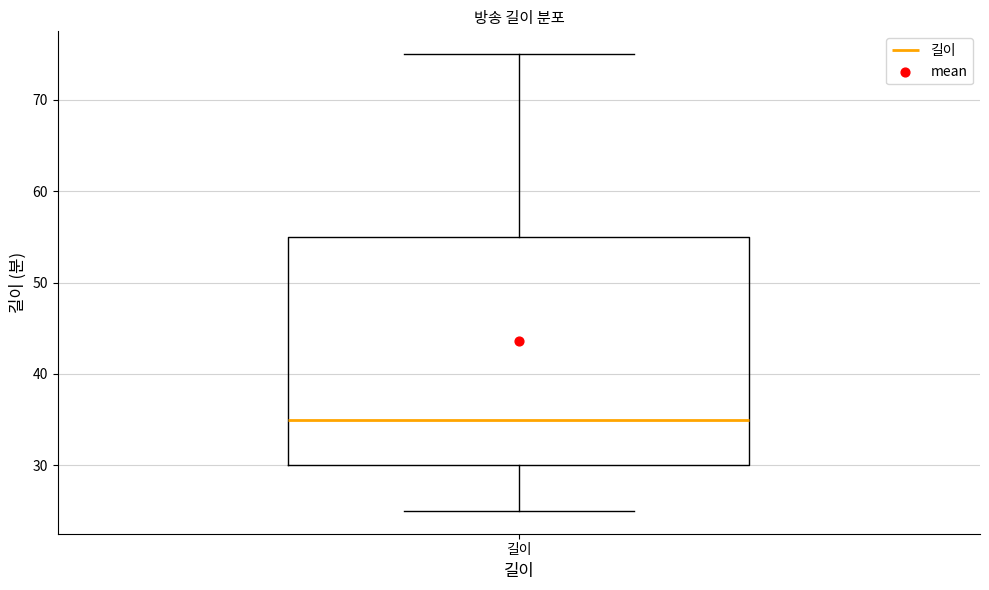

Read this box plot against the y-axis: the position of the median line, the range covered by the box, and the ends of both whiskers. The values are not printed on the chart, so give them approximately, as read against the axis.

median 35, box 30 to 55, whiskers 25 to 75